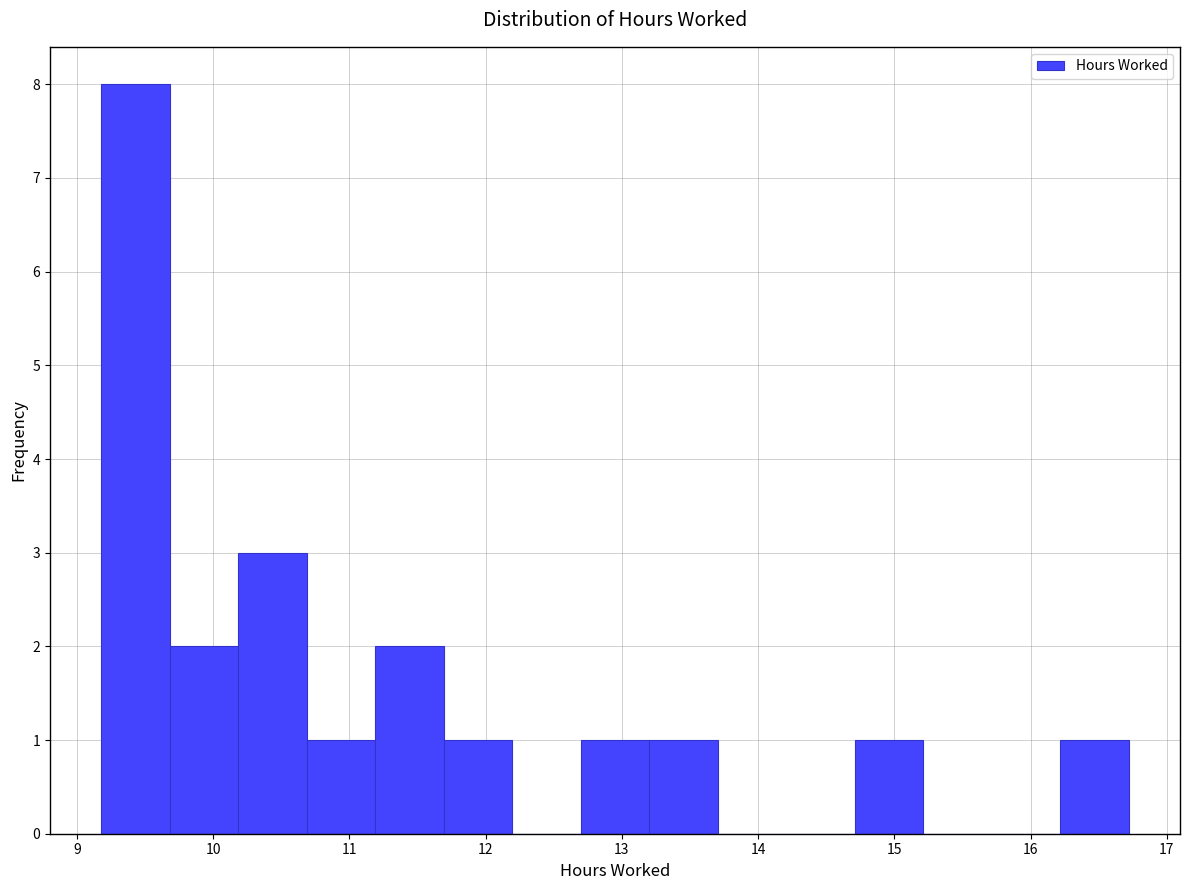

Reading left to right, list every bar in this chart as the range it spans on the x-axis followed by its height. Neither the bar edges nor the heights are printed on the chart, so give them approximately, as read against the axes.

9.2 to 9.7: 8
9.7 to 10.2: 2
10.2 to 10.7: 3
10.7 to 11.2: 1
11.2 to 11.7: 2
11.7 to 12.2: 1
12.2 to 12.7: 0
12.7 to 13.2: 1
13.2 to 13.7: 1
13.7 to 14.2: 0
14.2 to 14.7: 0
14.7 to 15.2: 1
15.2 to 15.7: 0
15.7 to 16.2: 0
16.2 to 16.7: 1